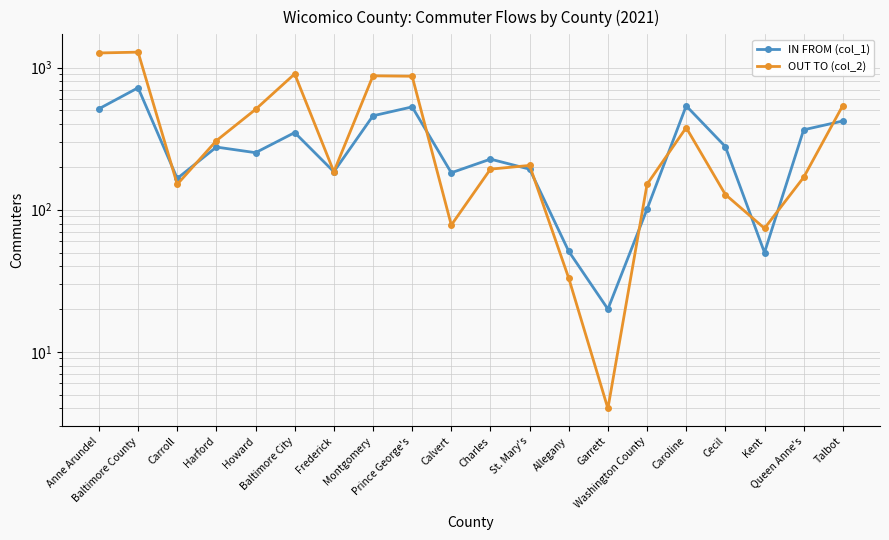

At Howard, list the series in order from largest to smallest.

OUT TO (col_2), IN FROM (col_1)